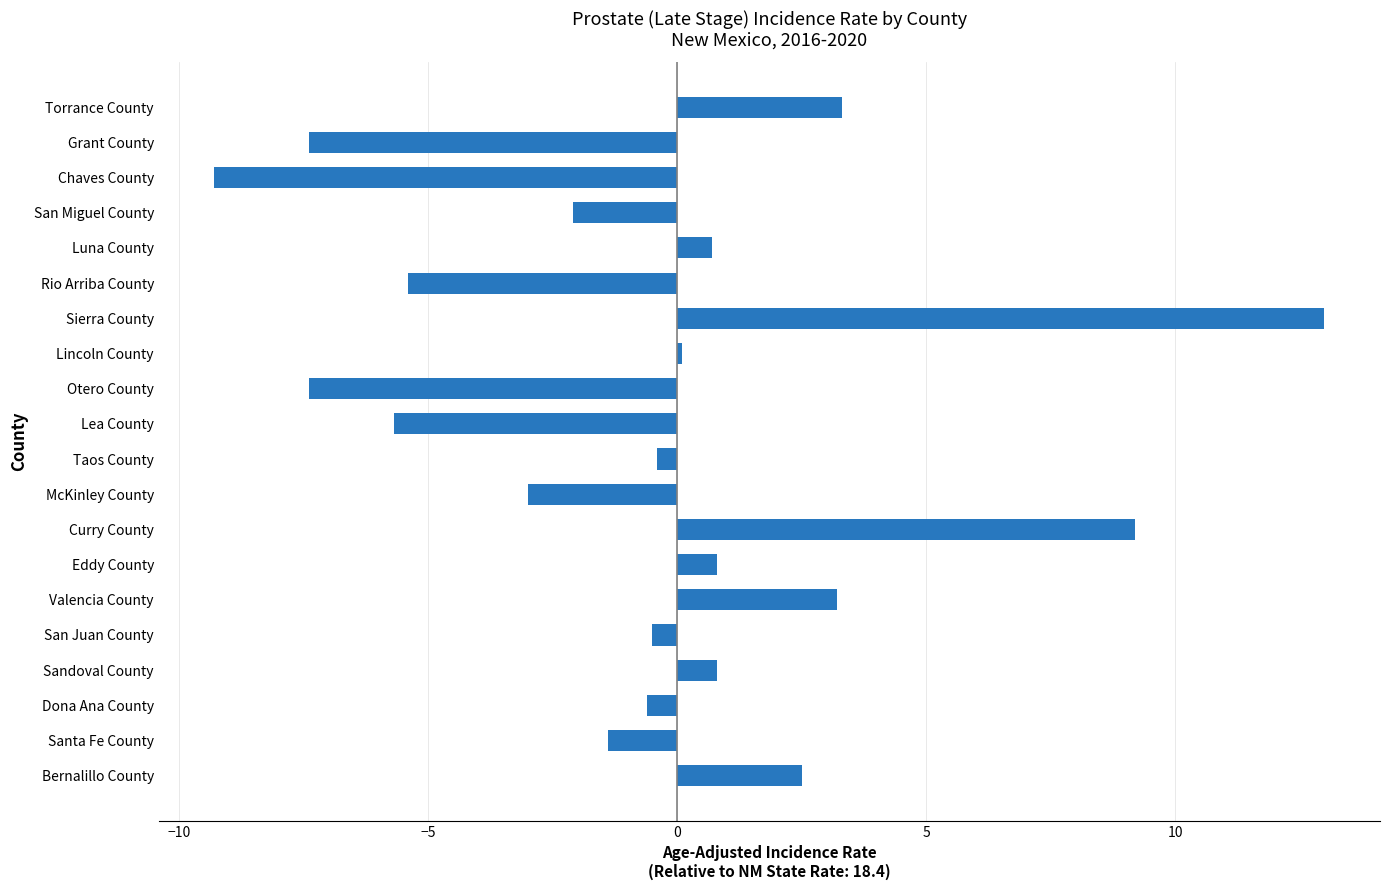

Is it true that the value at Luna County is 0.7?

True